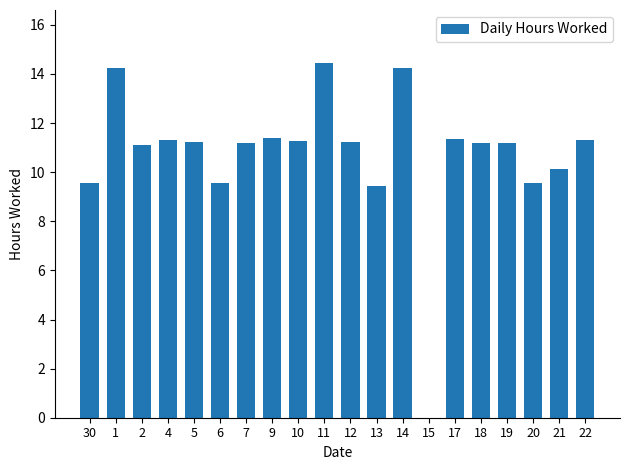

What is the sum of all values?

215.0